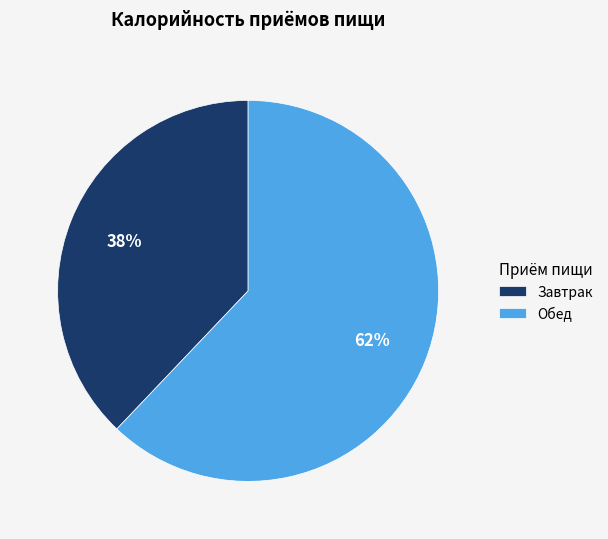

Do Завтрак and Обед together represent more than half of the pie?

Yes